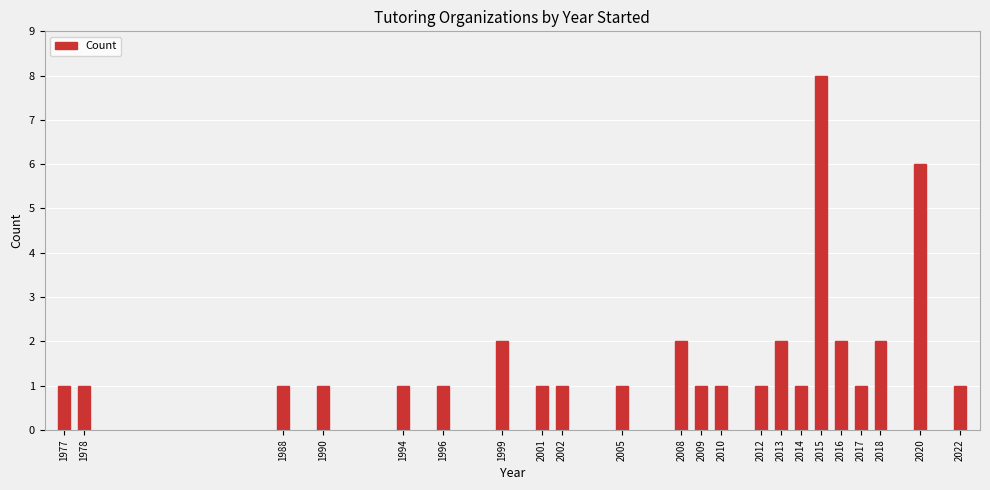

Reading left to right, list all the values displayed in this chart.

1	1	1	1	1	1	2	1	1	1	2	1	1	1	2	1	8	2	1	2	6	1